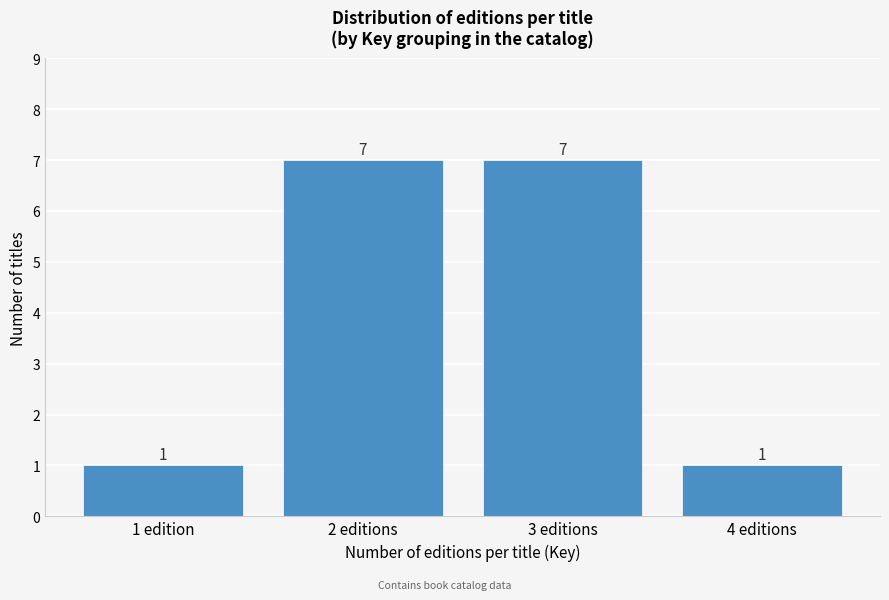

Reading right to left, list all the values displayed in this chart.

4 editions=1	3 editions=7	2 editions=7	1 edition=1